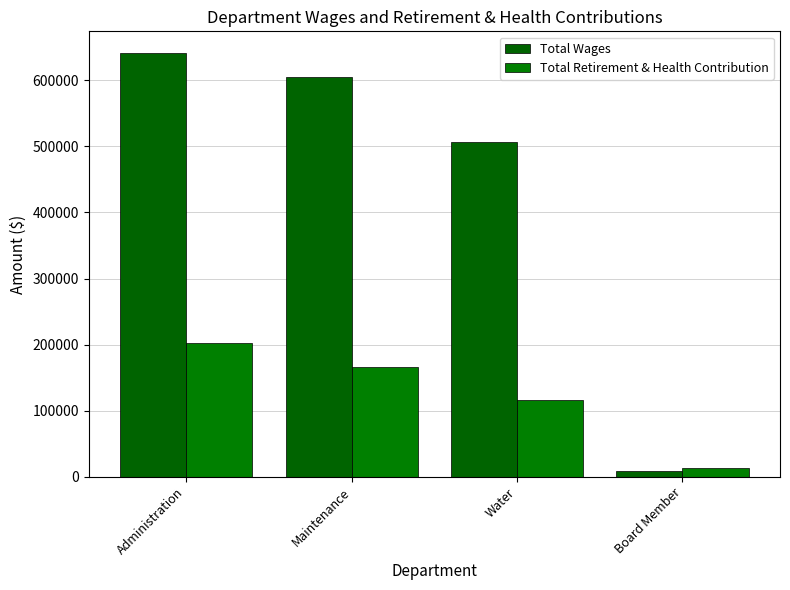

Which series has the largest total across all categories?

Total Wages